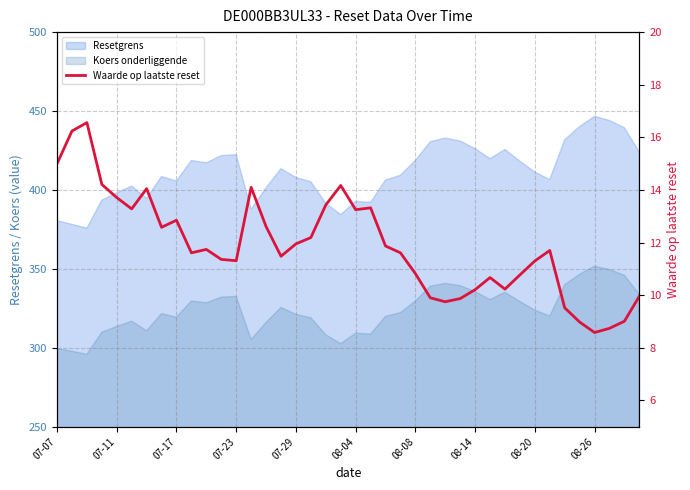

List the labels in order of value, smallest first.

36, 37, 35, 38, 34, 26, 27, 25, 39, 28, 30, 29, 31, 24, 32, 12, 11, 15, 08-26, 23, 33, 10, 22, 16, 17, 08-14, 14, 08-20, 20, 08-04, 21, 18, 07-29, 08-08, 13, 19, 07-23, 07-07, 07-11, 07-17